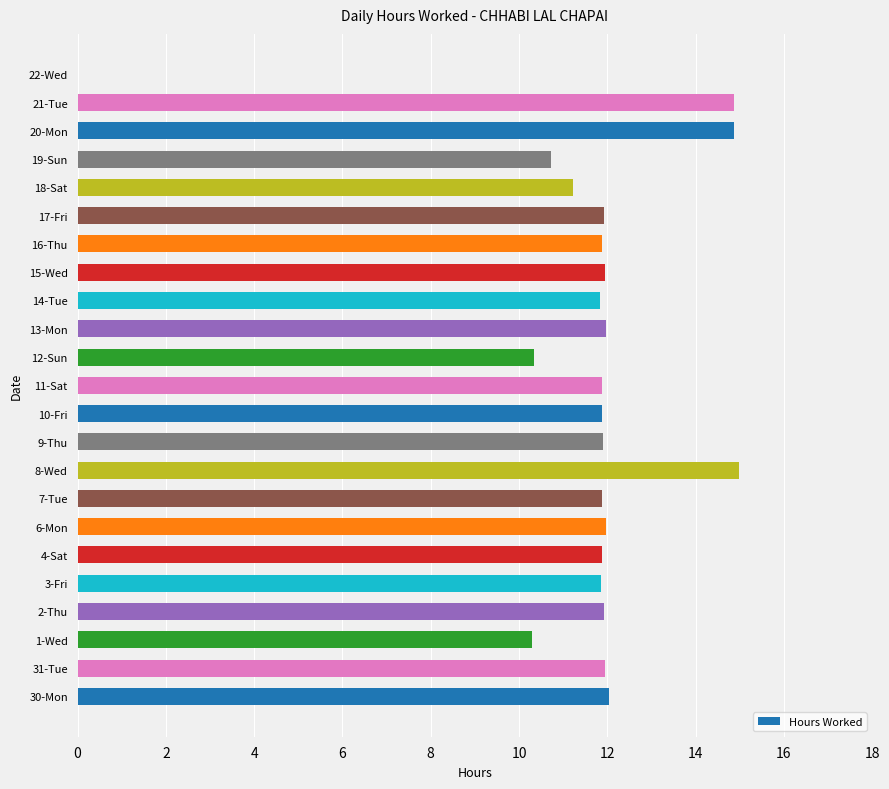

The chart shows a value of 11.9 at 2-Thu. True or false?

True